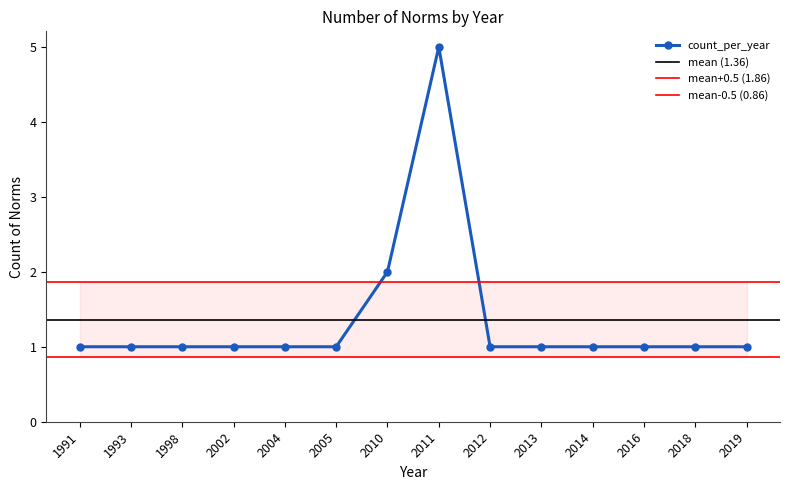

Rank the categories by value from lowest to highest.

1991, 1993, 1998, 2002, 2004, 2005, 2012, 2013, 2014, 2016, 2018, 2019, 2010, 2011